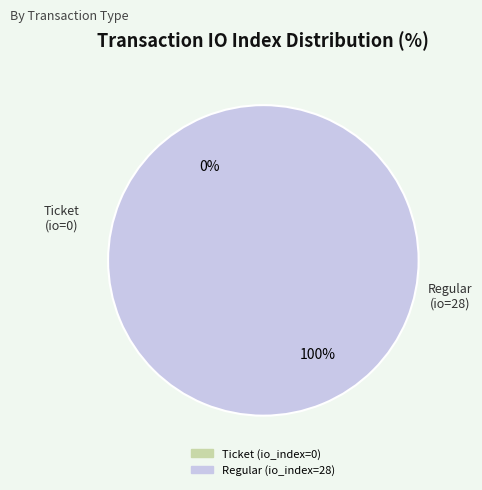

To the nearest percent, what is the average slice percentage?

50%